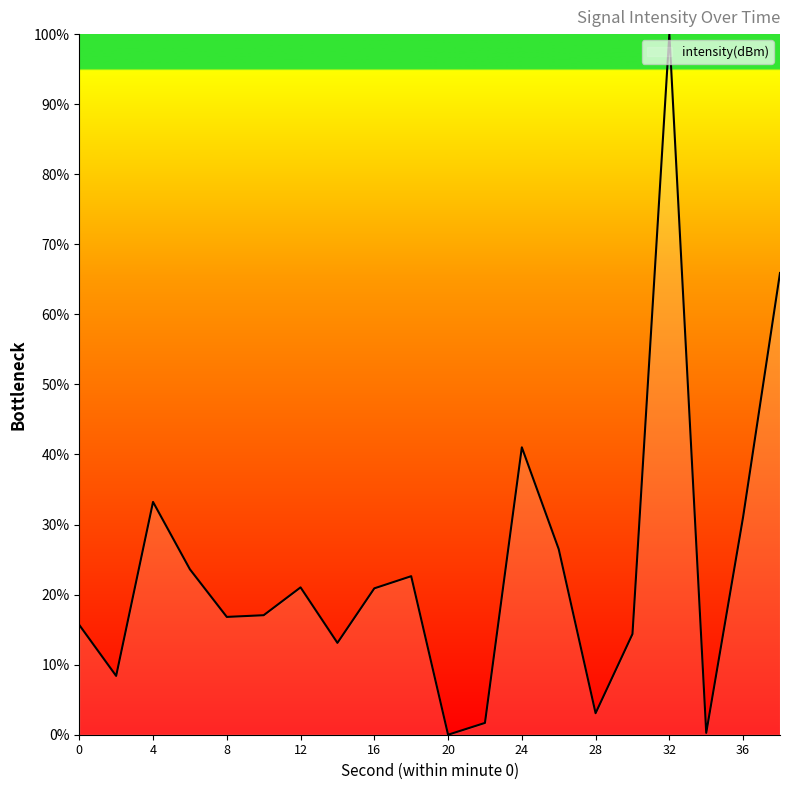

What is the greatest value displayed?

100.0